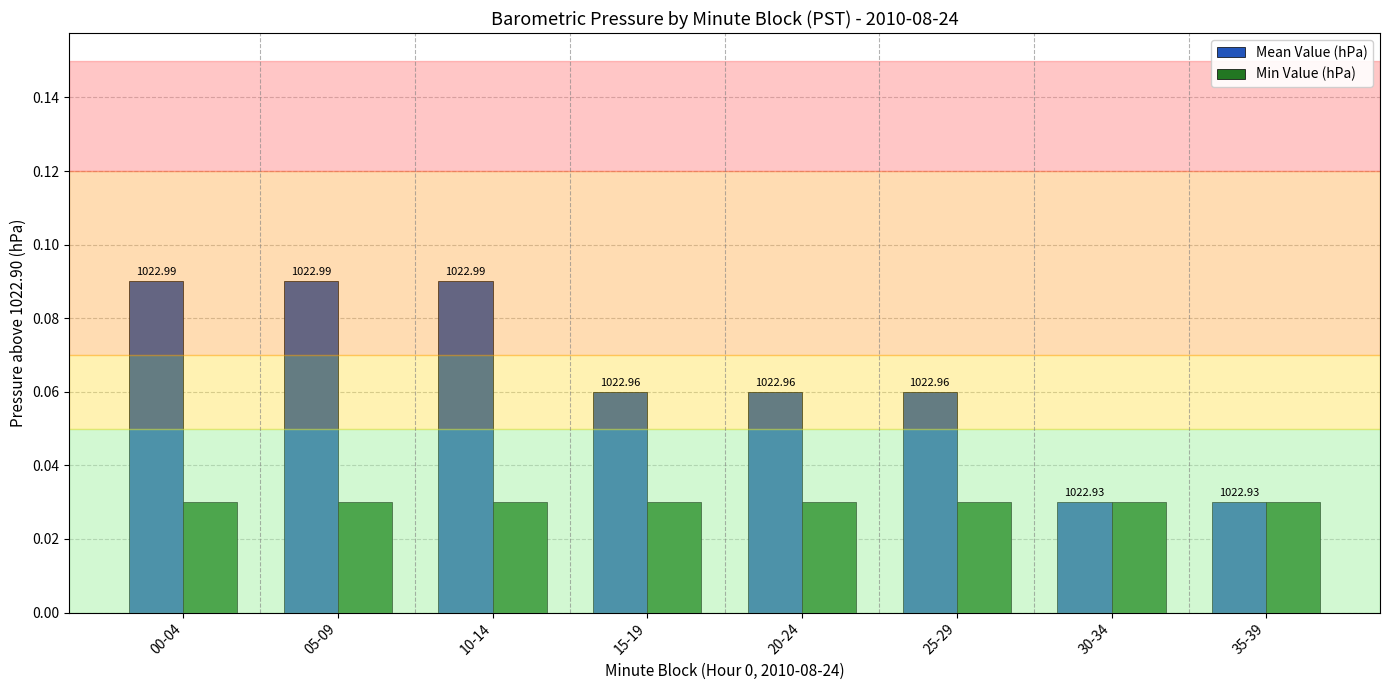

Rank the series at 20-24 from highest to lowest value.

Mean Value (hPa), Min Value (hPa)